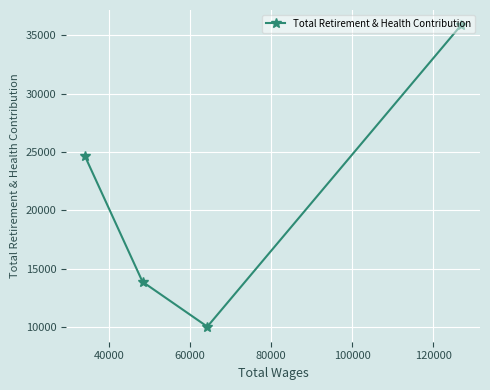

Reading left to right, what are all the values shown in this chart?

24659	13860	10013	35887